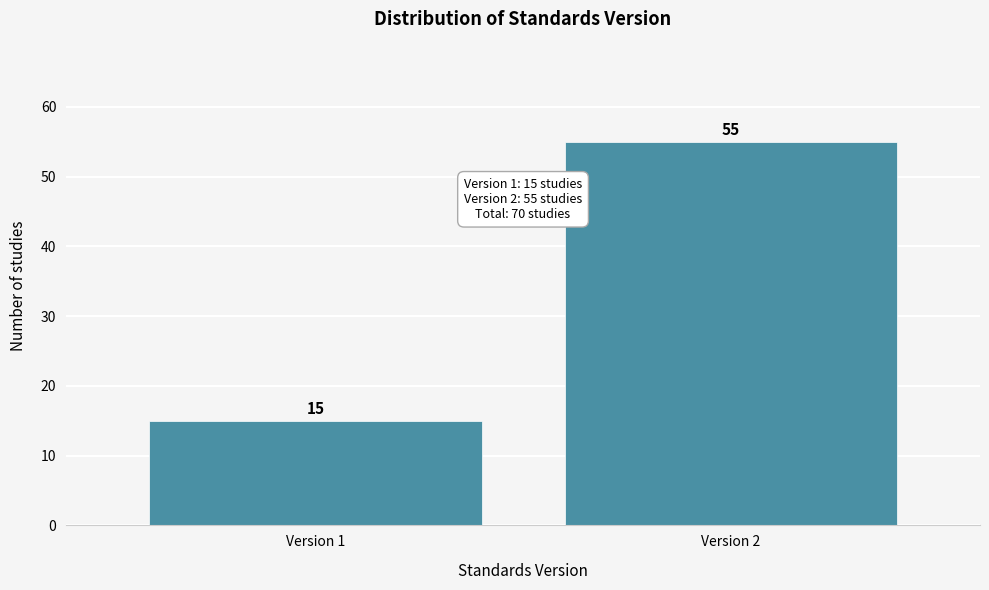

Reading right to left, extract all data points from this chart.

Version 2=55	Version 1=15